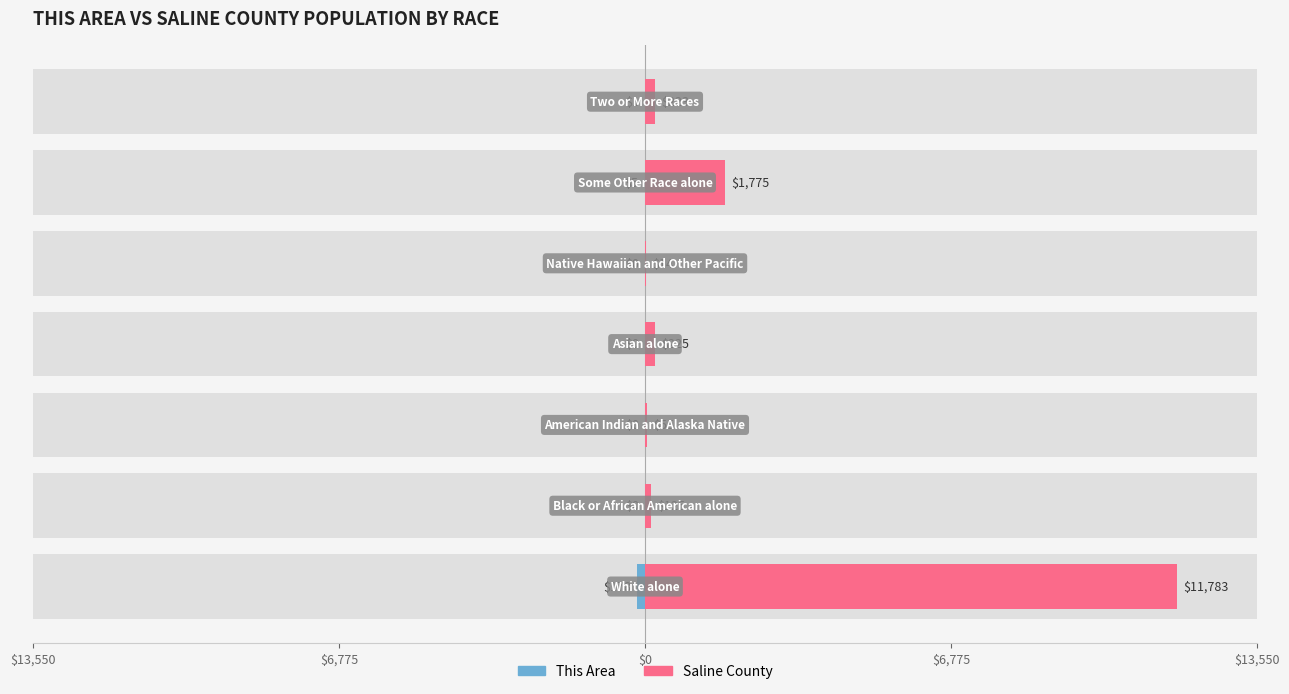

Which series has the largest range (max minus min)?

Saline County